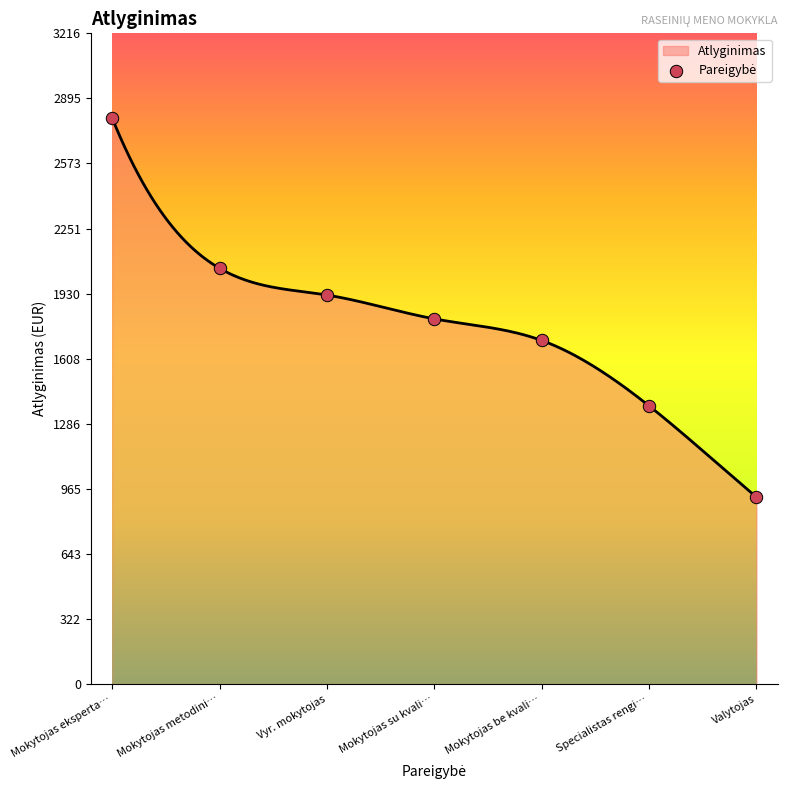

What is the ratio of the value at Mokytojas su kvali… to the value at Mokytojas metodini…?

0.9